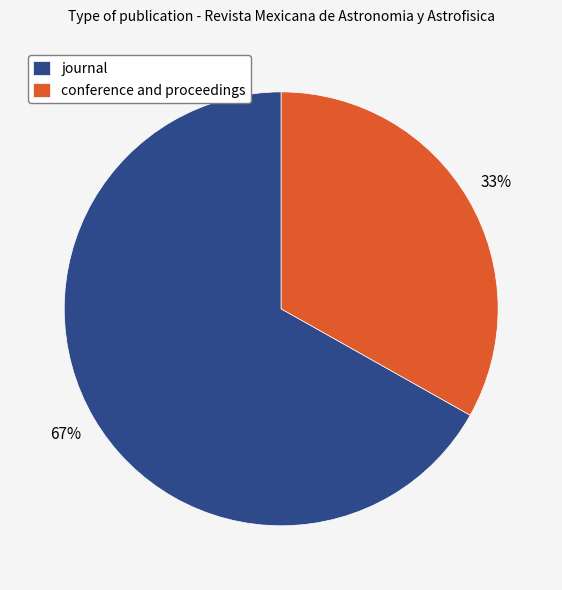

To the nearest percent, what is the difference between the largest and smallest slice percentages?

34%